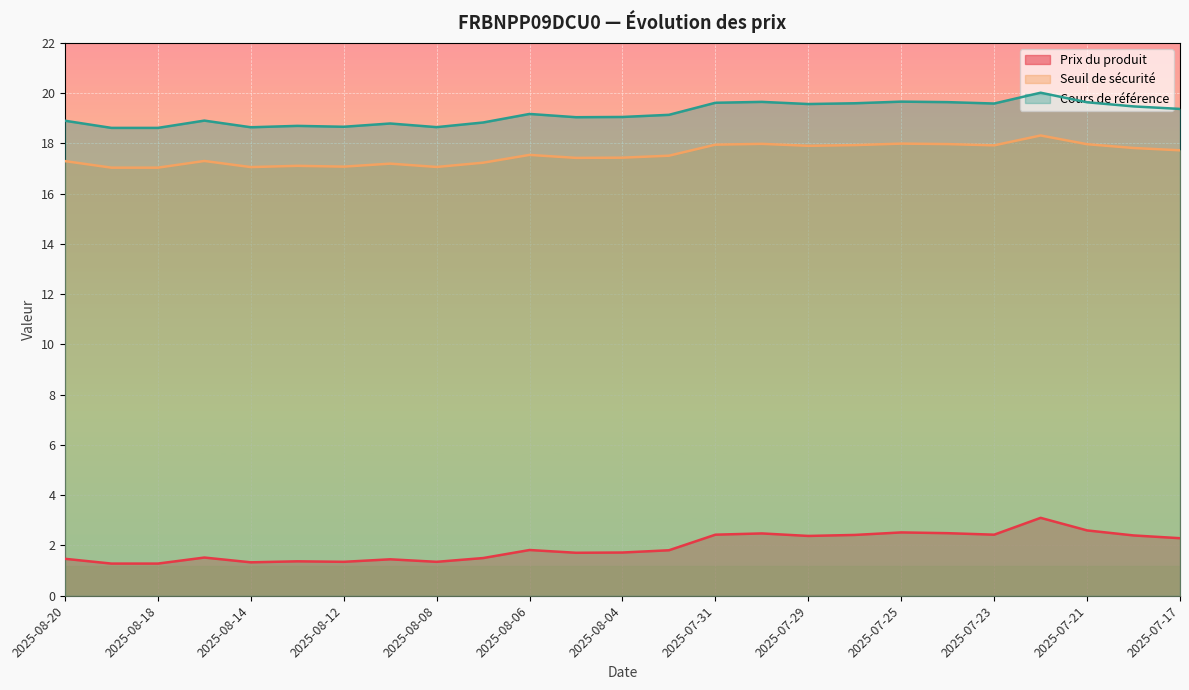

Reading right to left, extract all data points from this chart.

Prix du produit: 2.3	2.4	2.6	3.1	2.4	2.5	2.5	2.4	2.4	2.5	2.4	1.8	1.7	1.7	1.8	1.5	1.4	1.4	1.4	1.4	1.3	1.5	1.3	1.3	1.5
Seuil de sécurité: 17.7	17.8	18.0	18.3	17.9	18.0	18.0	17.9	17.9	18.0	18.0	17.5	17.4	17.4	17.5	17.2	17.1	17.2	17.1	17.1	17.1	17.3	17.0	17.0	17.3
Cours de référence: 19.4	19.5	19.6	20.0	19.6	19.6	19.7	19.6	19.6	19.7	19.6	19.1	19.1	19.0	19.2	18.8	18.6	18.8	18.7	18.7	18.6	18.9	18.6	18.6	18.9